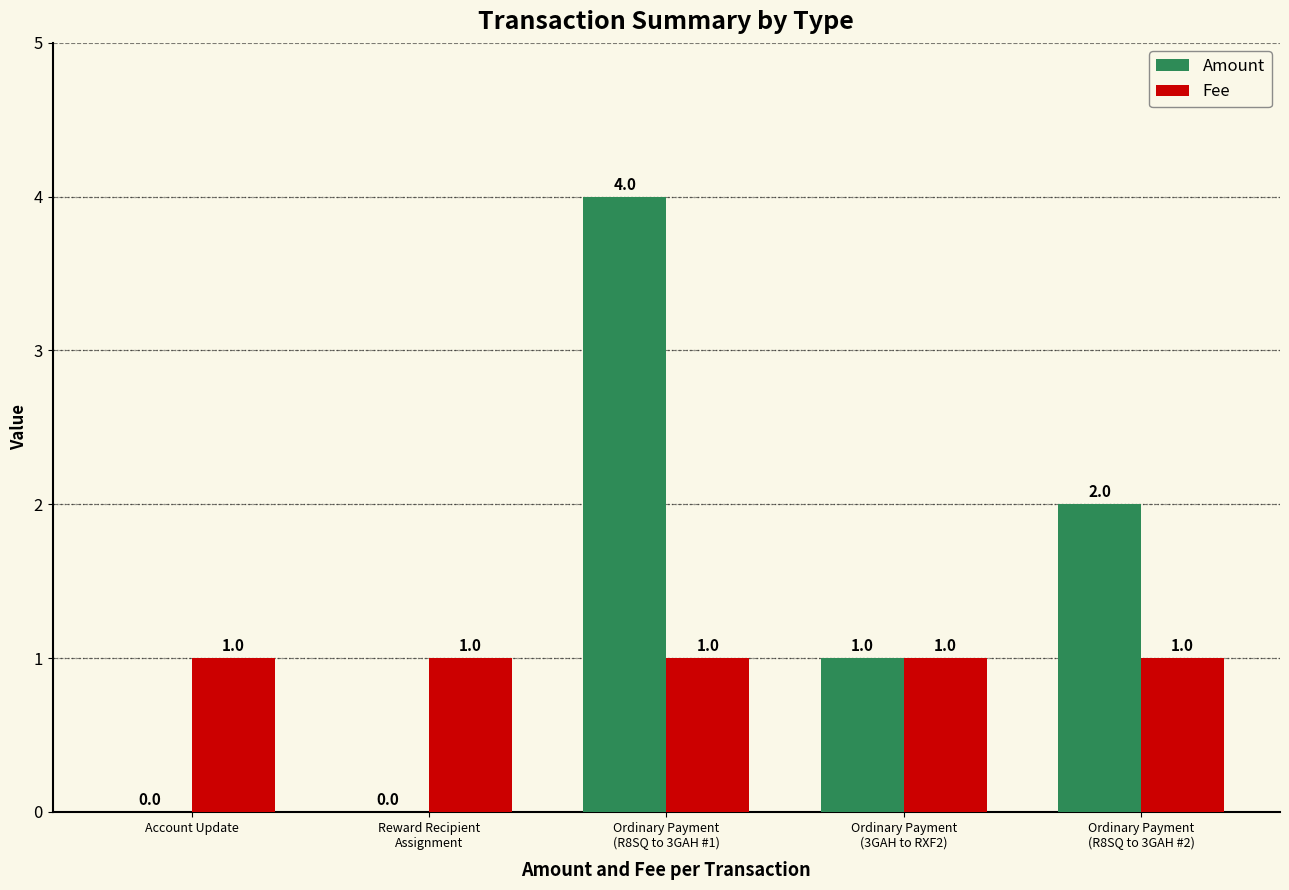

What is the sum of the Fee values at Reward Recipient
Assignment and Account Update?

2